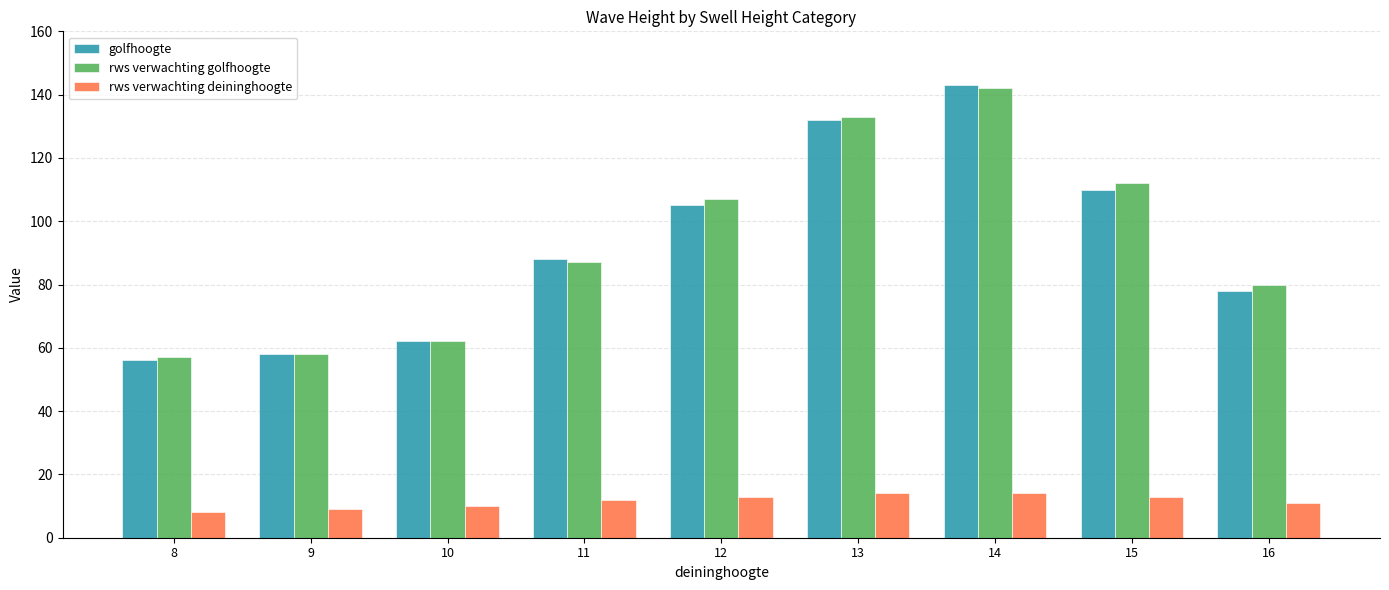

What is the sum of all rws verwachting deininghoogte values?

104